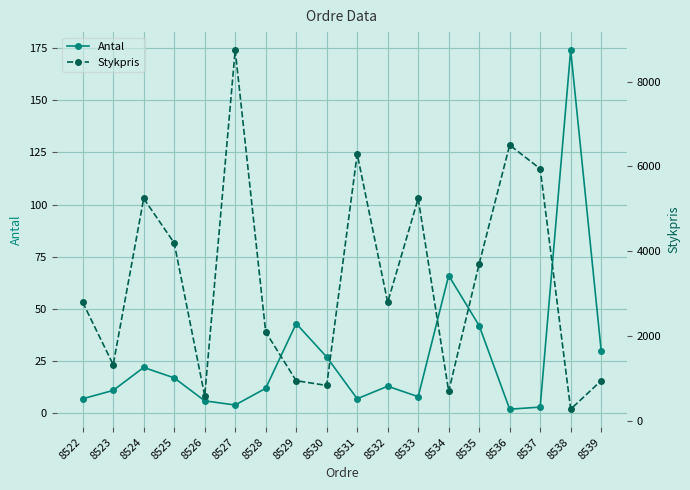

Count the number of data series in this chart.

2